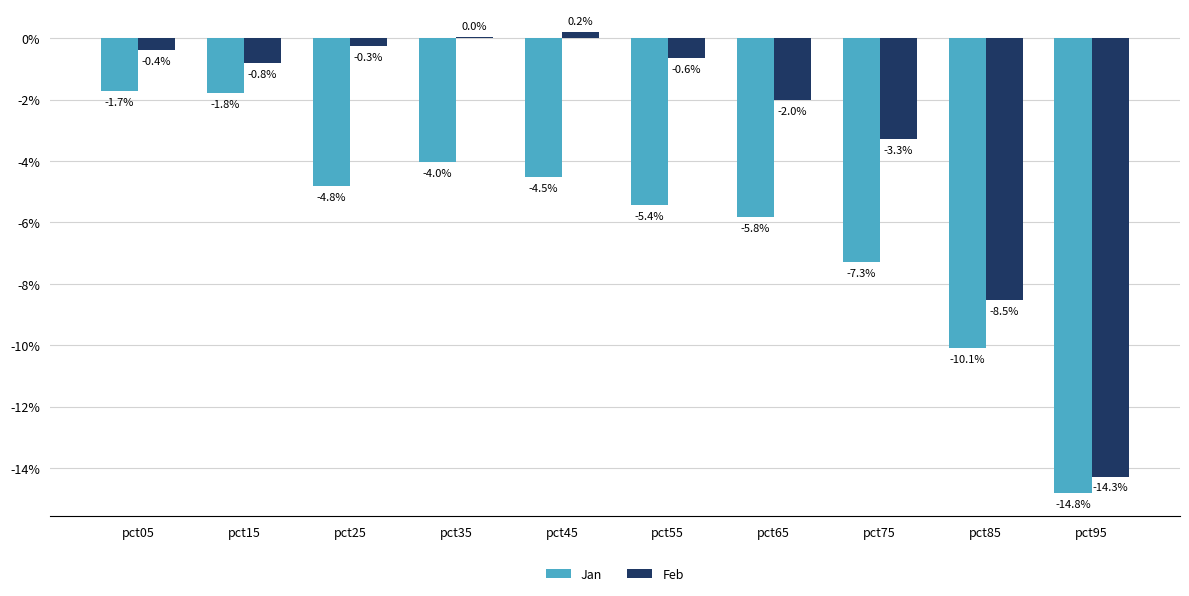

What are all the series names shown in the legend?

Jan, Feb